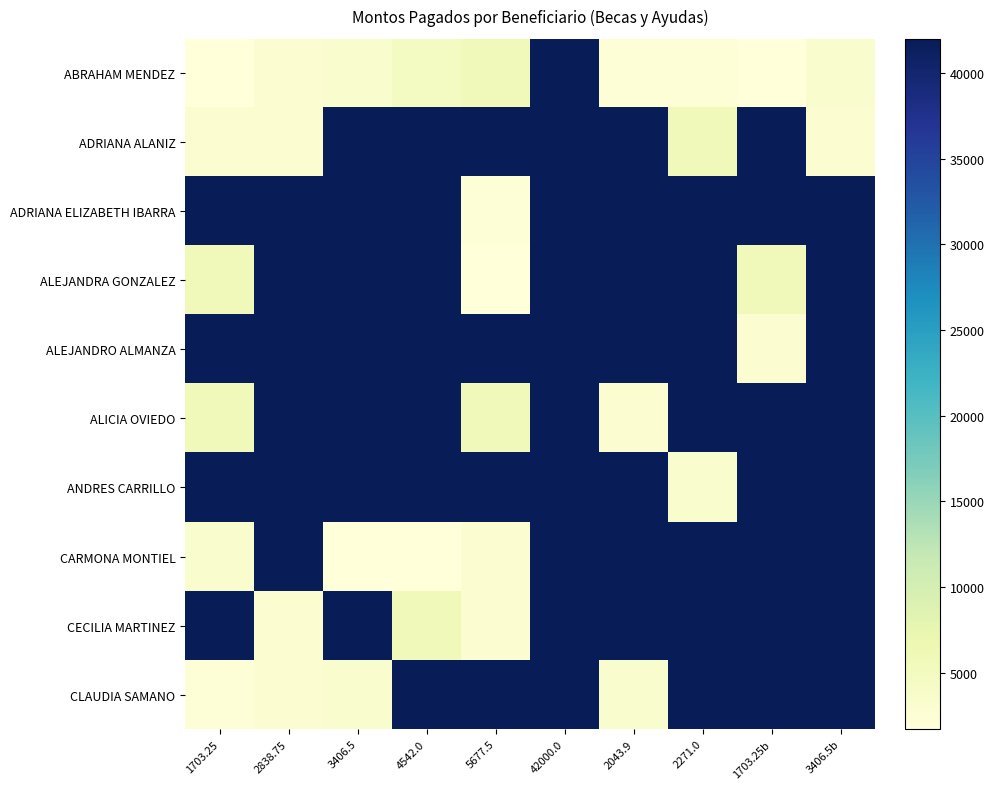

At which category does the chart reach its peak across all series?

42000.0